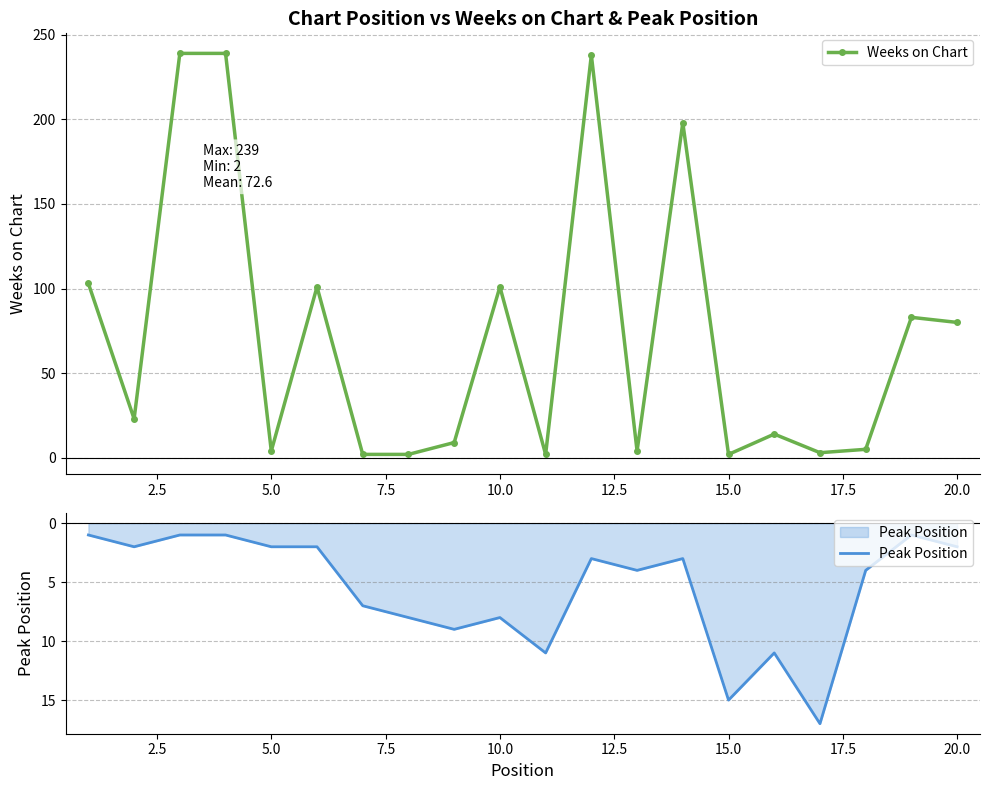

What is the difference between the maximum and minimum values in the Weeks on Chart series?

237